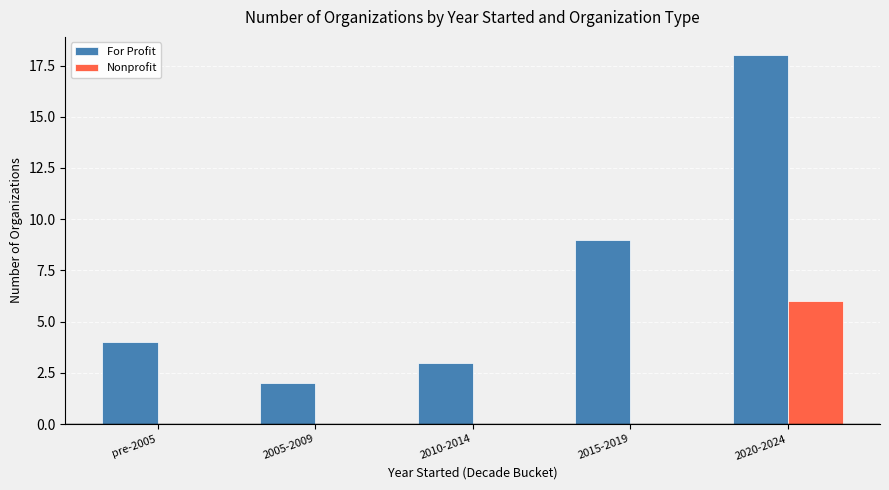

Reading right to left, transcribe all the data shown in this chart.

For Profit: 2020-2024=18	2015-2019=9	2010-2014=3	2005-2009=2	pre-2005=4
Nonprofit: 2020-2024=6	2015-2019=0	2010-2014=0	2005-2009=0	pre-2005=0